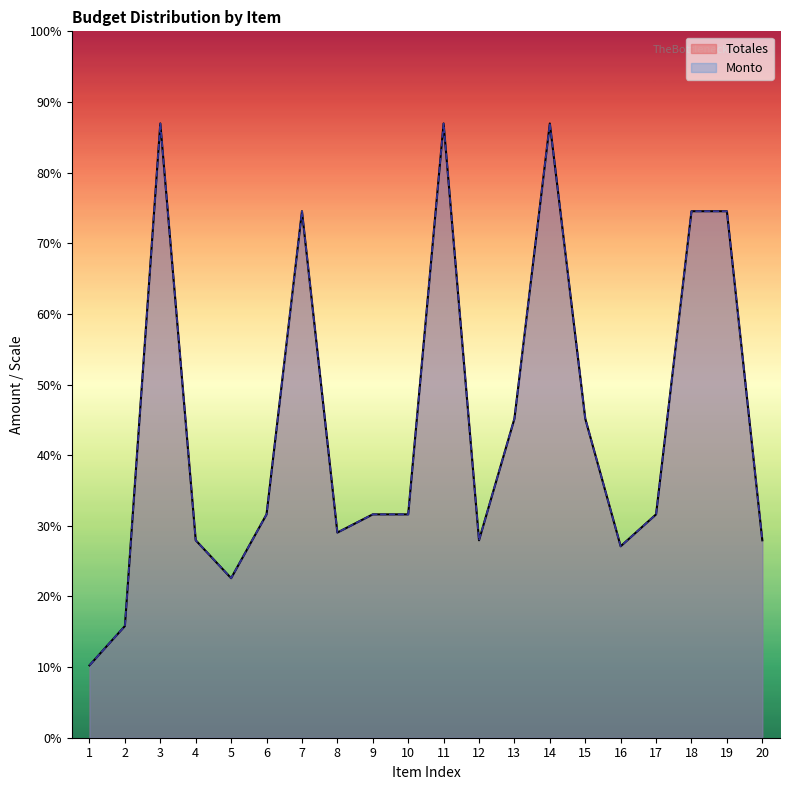

Which label corresponds to the largest value in the chart?

3